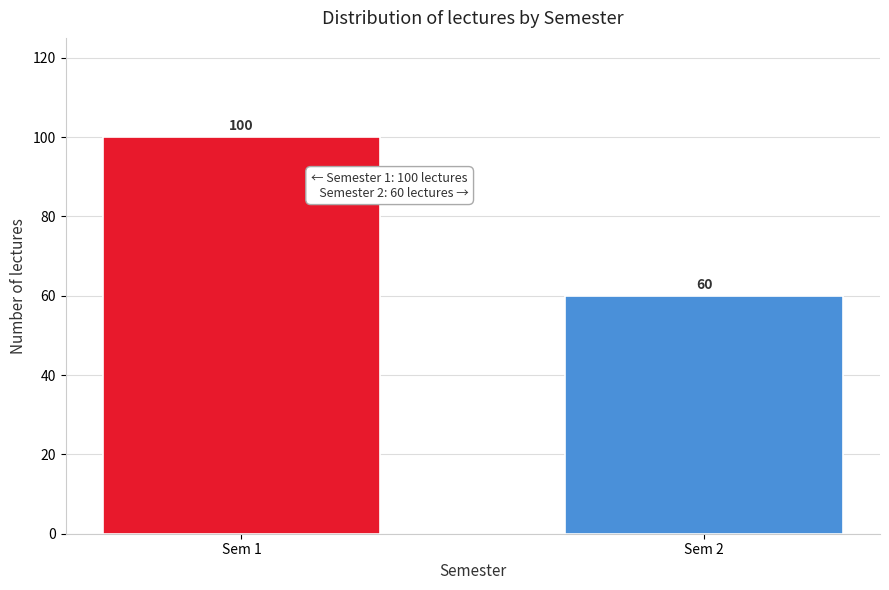

Reading right to left, list all the values displayed in this chart.

60	100